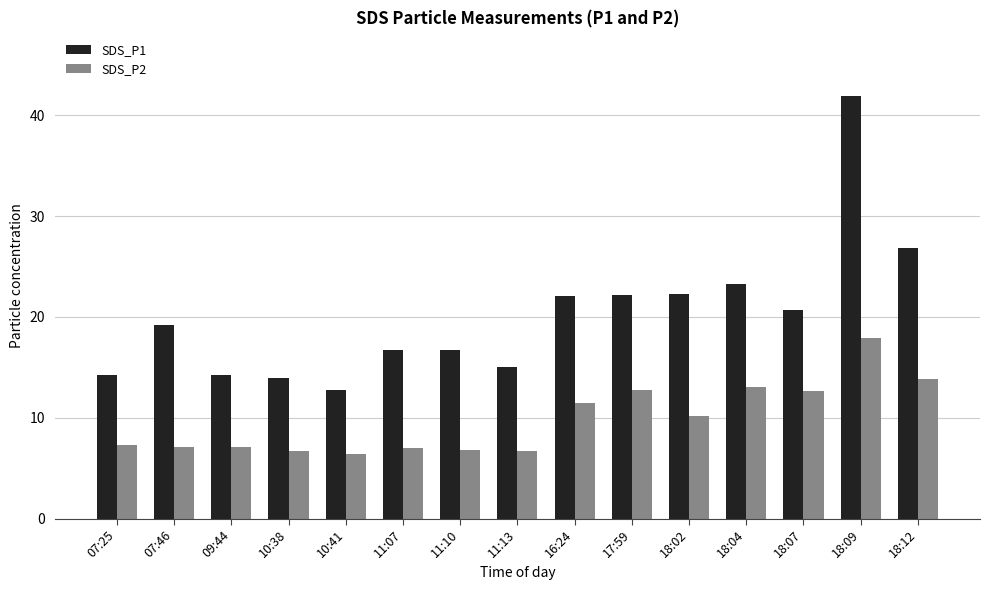

Which series has the largest total across all categories?

SDS_P1